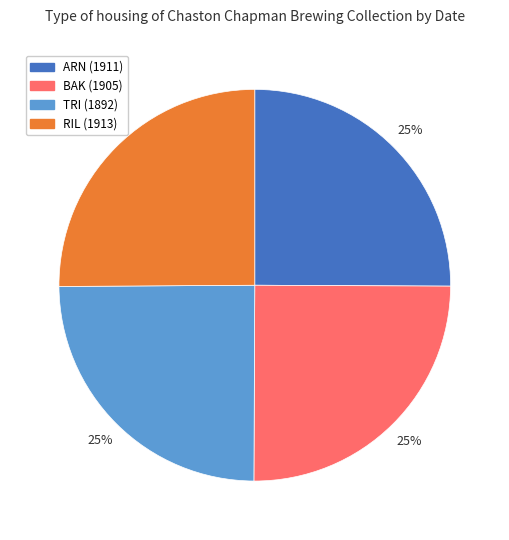

Does any single category account for the majority?

No